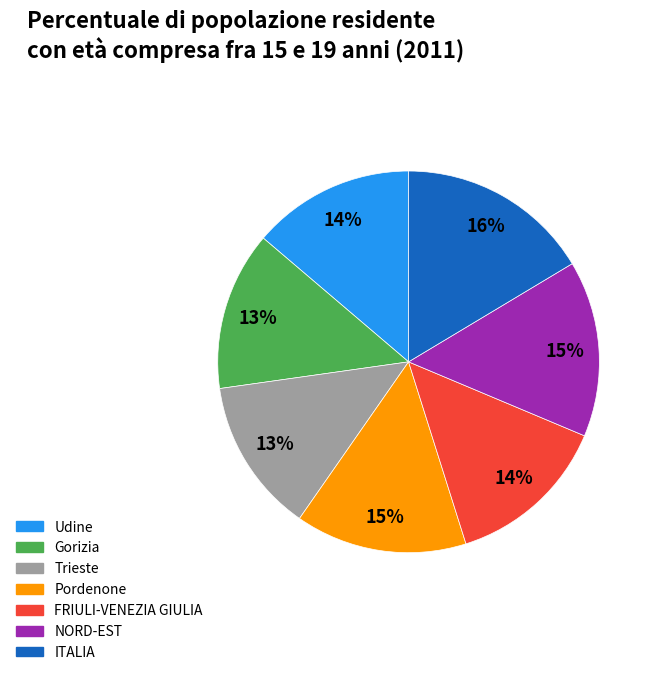

Which slice is the largest?

ITALIA